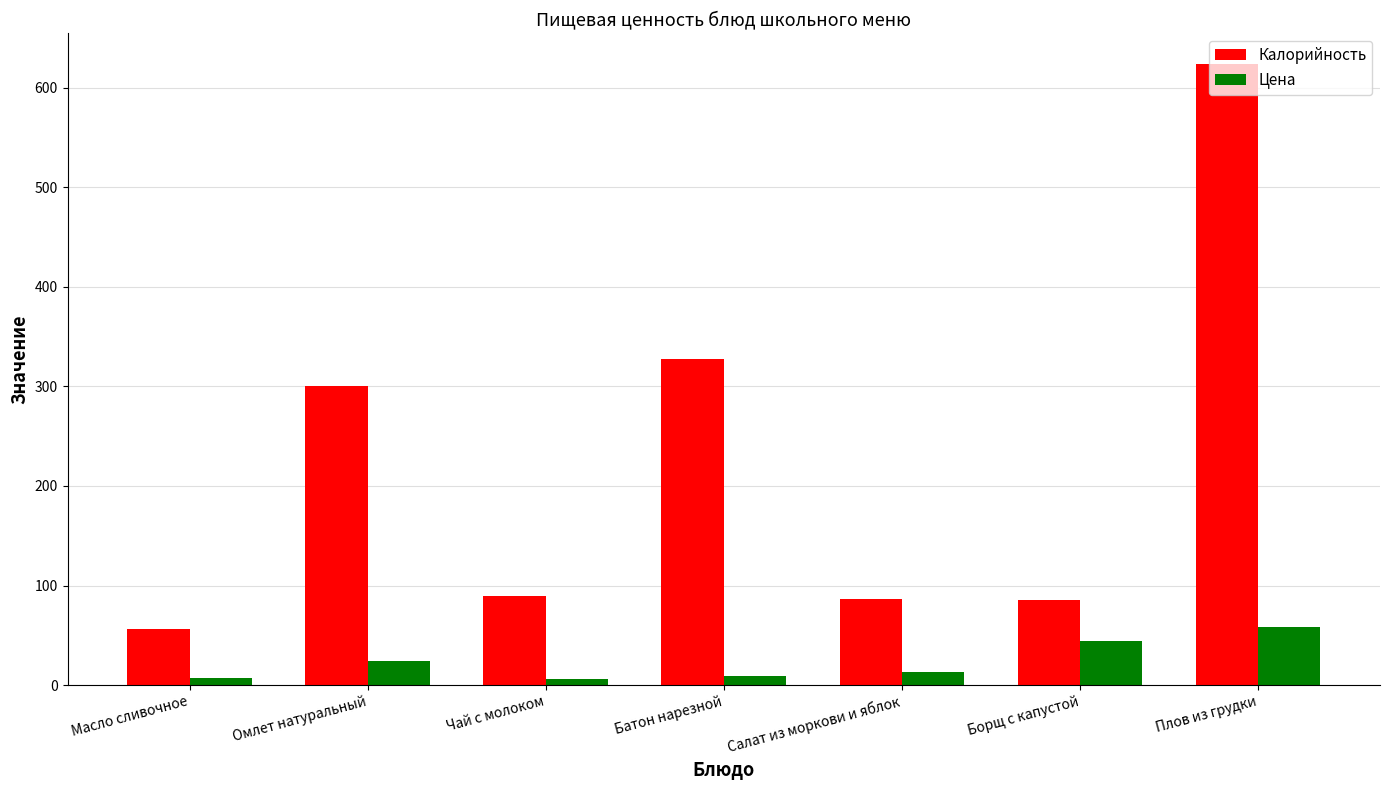

What is the label of the 5th bar from the left?

Салат из моркови и яблок